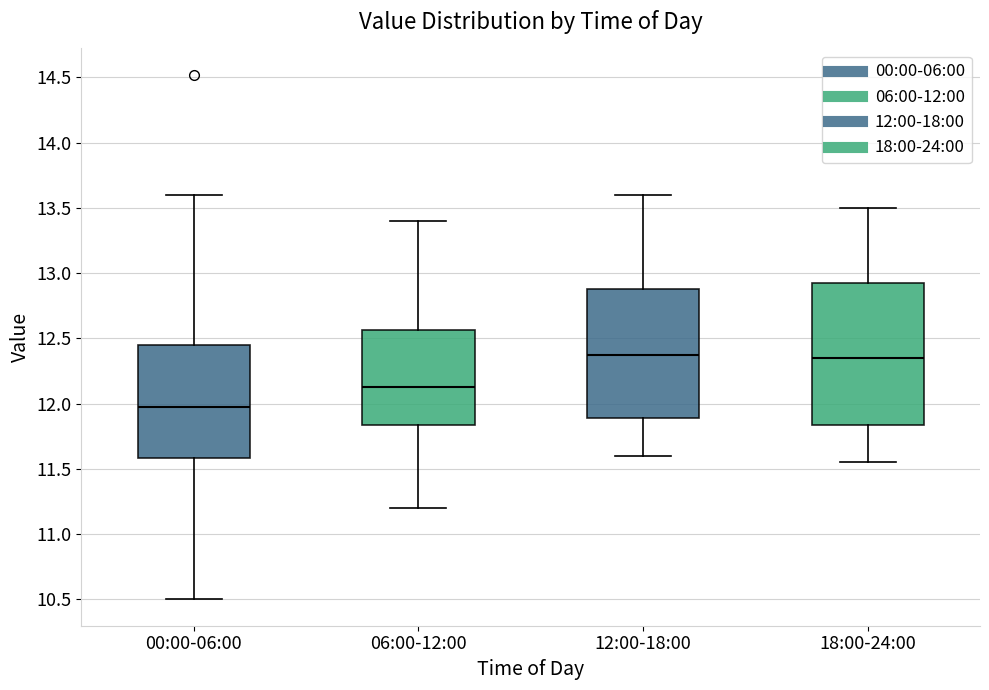

Comparing the boxes themselves (not the whiskers), which one is the tallest?

18:00-24:00